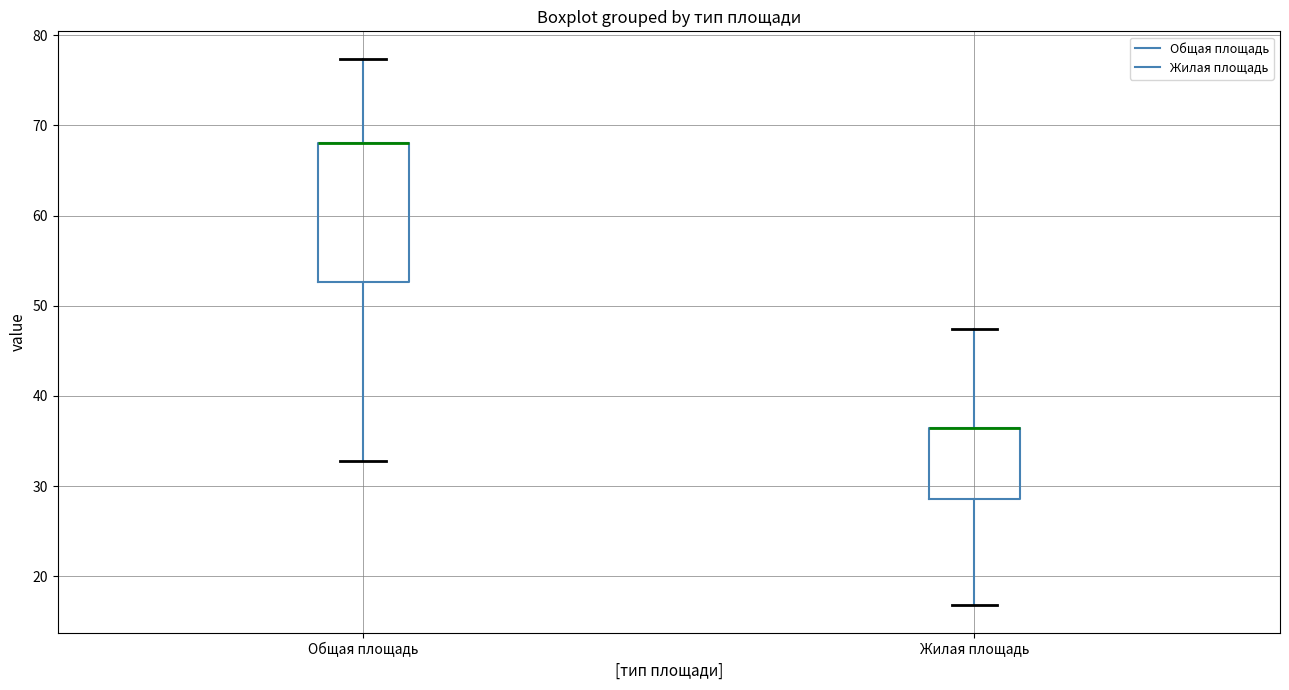

Where is the upper edge of the box for Общая площадь on the y-axis? The values are not printed on the chart, so give them approximately, as read against the axis.

68